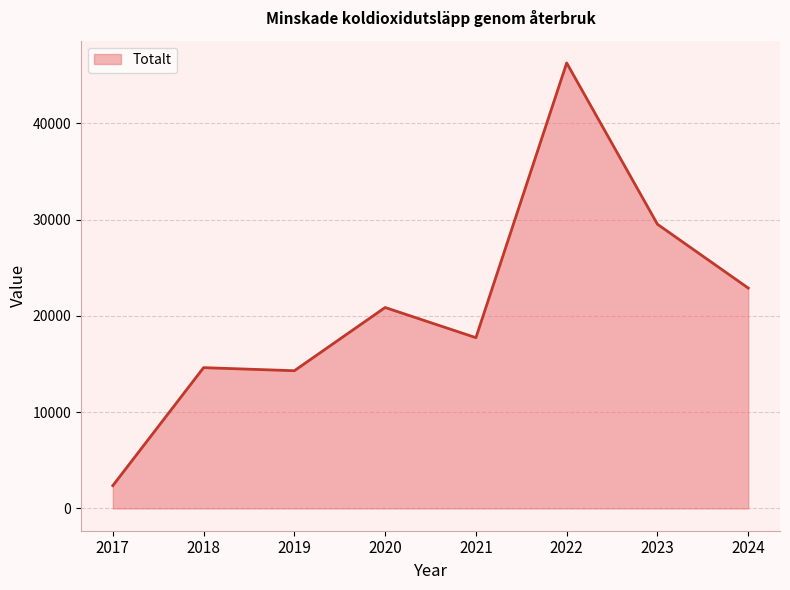

Between 2019 and 2020, which is larger?

2020